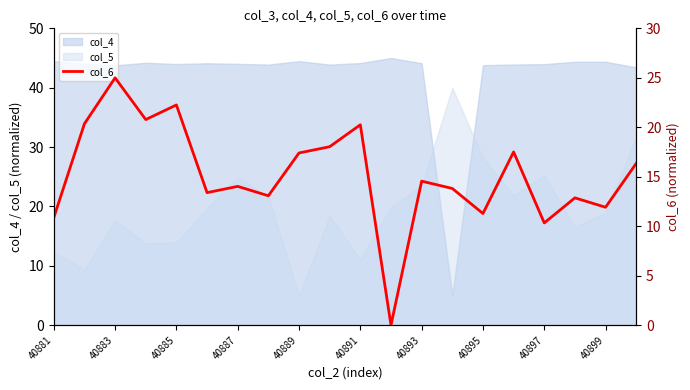

What is the maximum value for col_4?

45.0